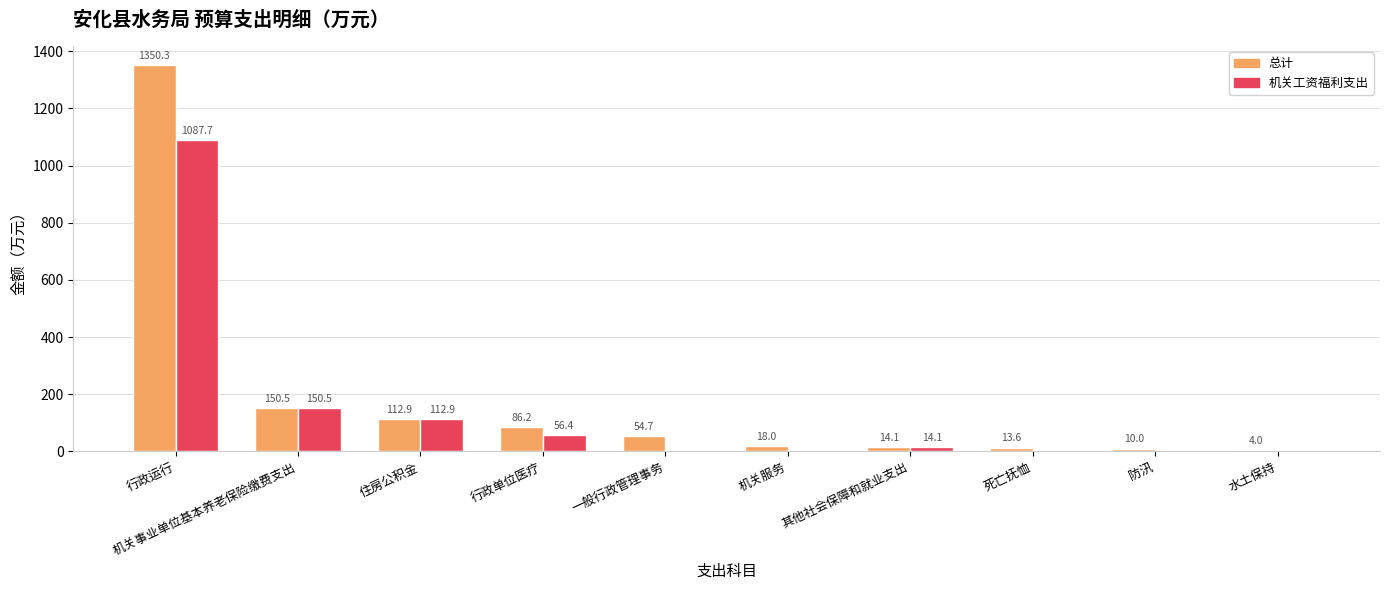

What is the approximate value of 总计 at 死亡抚恤?

13.6